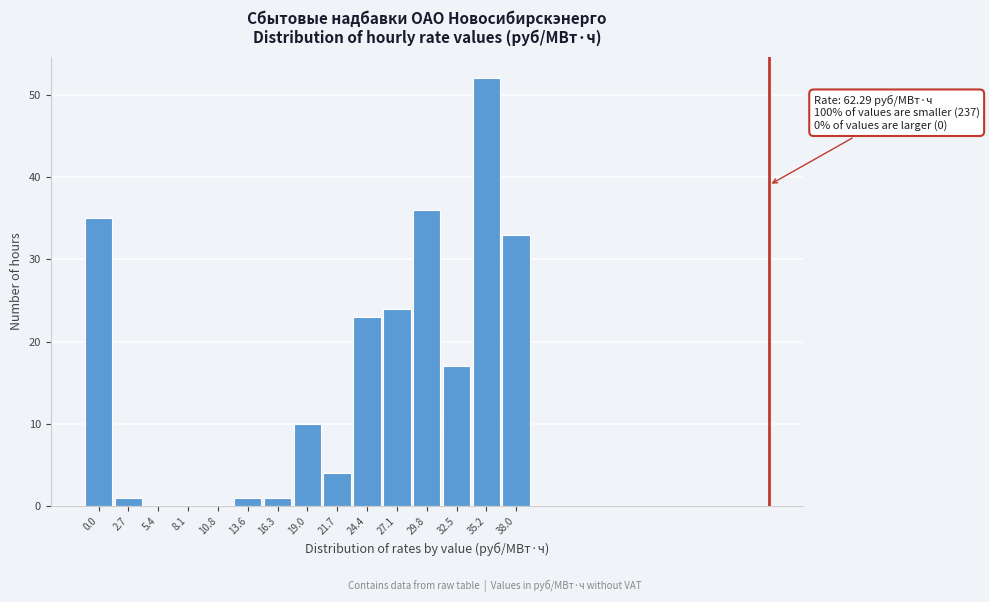

Reading left to right, list all the values displayed in this chart.

0.0=35	2.7=1	5.4=0	8.1=0	10.8=0	13.6=1	16.3=1	19.0=10	21.7=4	24.4=23	27.1=24	29.8=36	32.5=17	35.2=52	38.0=33